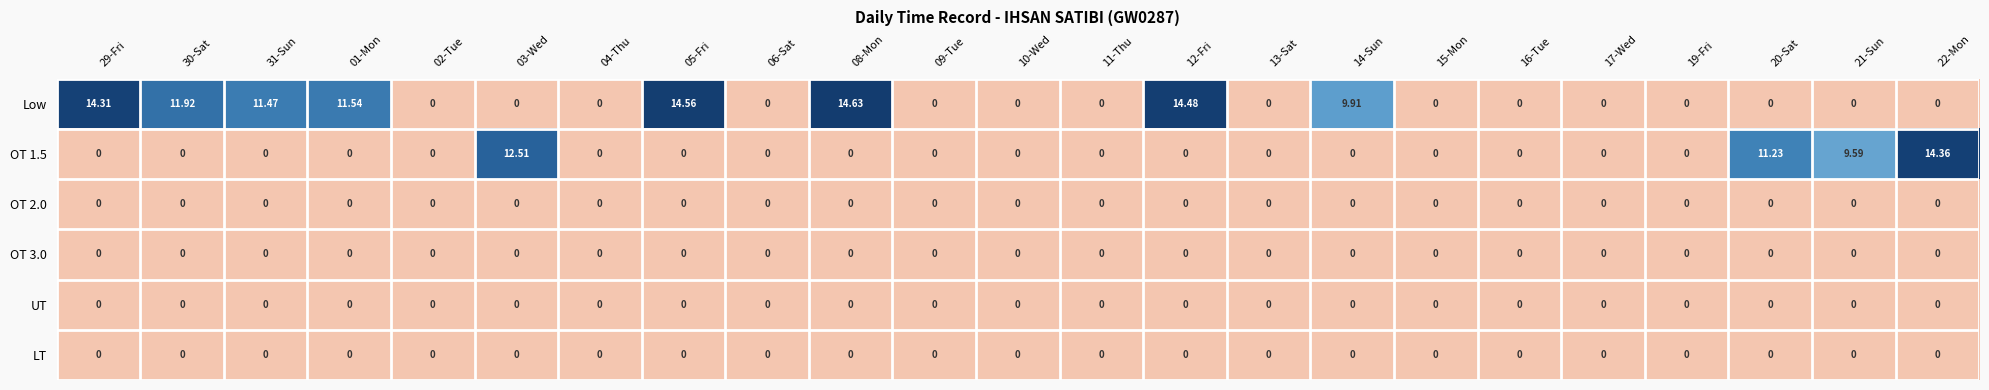

Which series has the widest spread of values?

Low